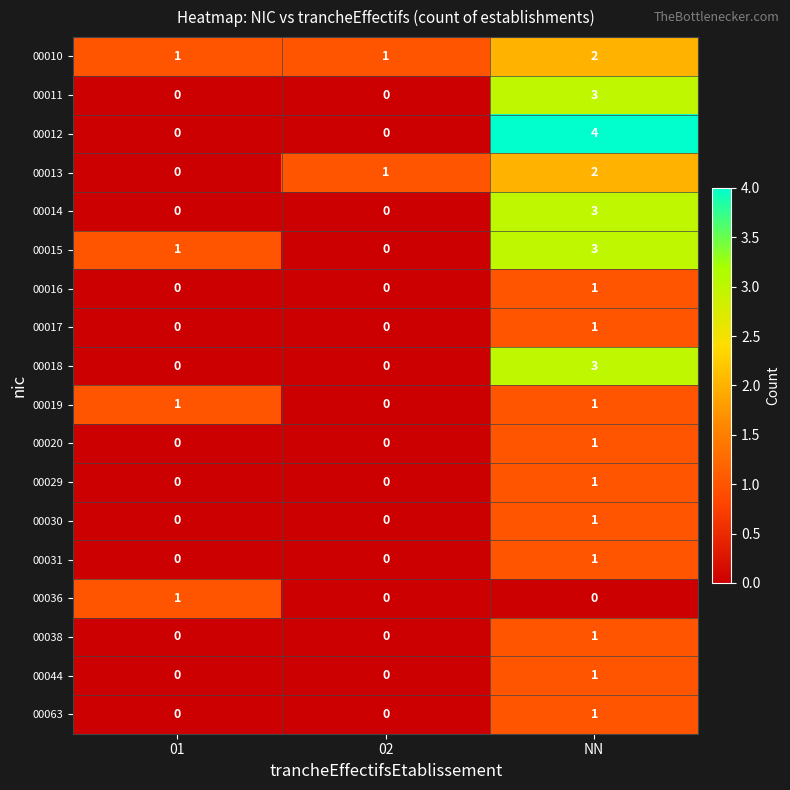

Count the 00018 values in the range 0 to 3.

3